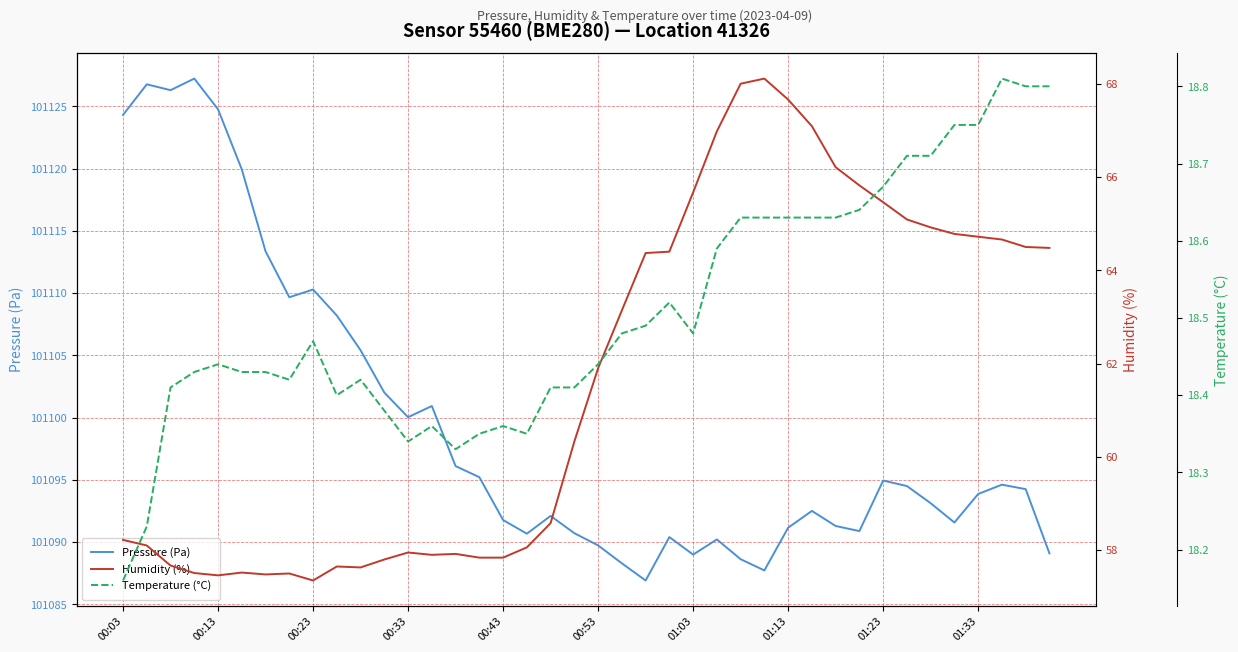

True or false: Pressure (Pa) has a value of 59875.9 at 00:43.

False